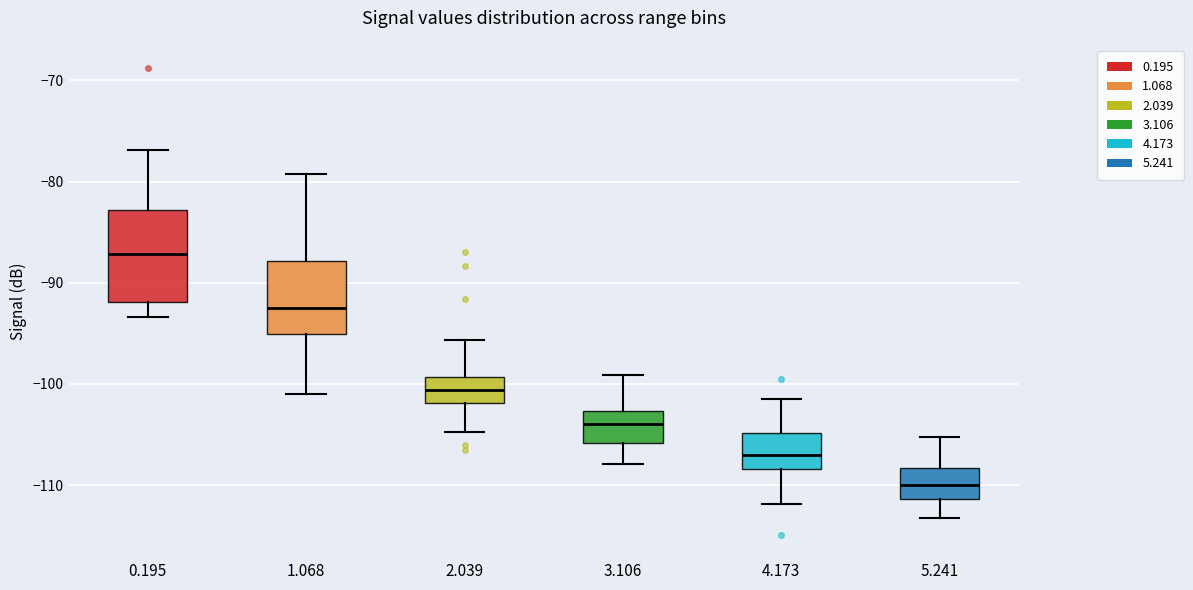

Reading left to right, transcribe this box plot: for each box, give where its median line is, the range the box spans, and where its two whiskers end, as read against the y-axis. The values are not printed on the chart, so give them approximately, as read against the axis.

0.195: median -87, box -92 to -83, whiskers -93 to -77
1.068: median -92, box -95 to -88, whiskers -101 to -79
2.039: median -101, box -102 to -99, whiskers -105 to -96
3.106: median -104, box -106 to -103, whiskers -108 to -99
4.173: median -107, box -108 to -105, whiskers -112 to -101
5.241: median -110, box -111 to -108, whiskers -113 to -105